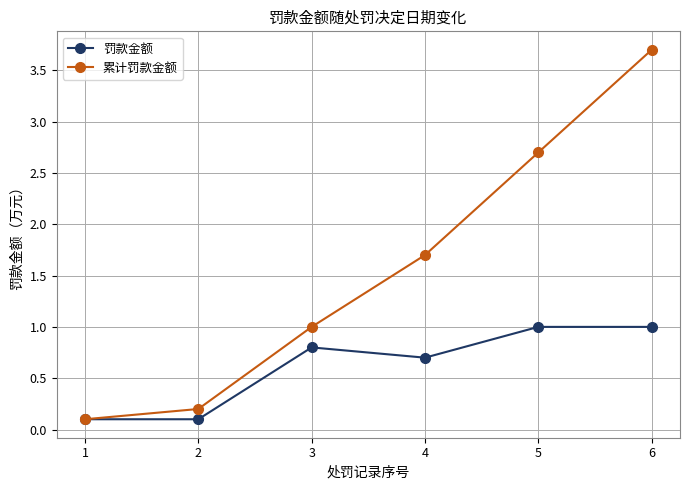

What is the average value of the 累计罚款金额 series?

1.6